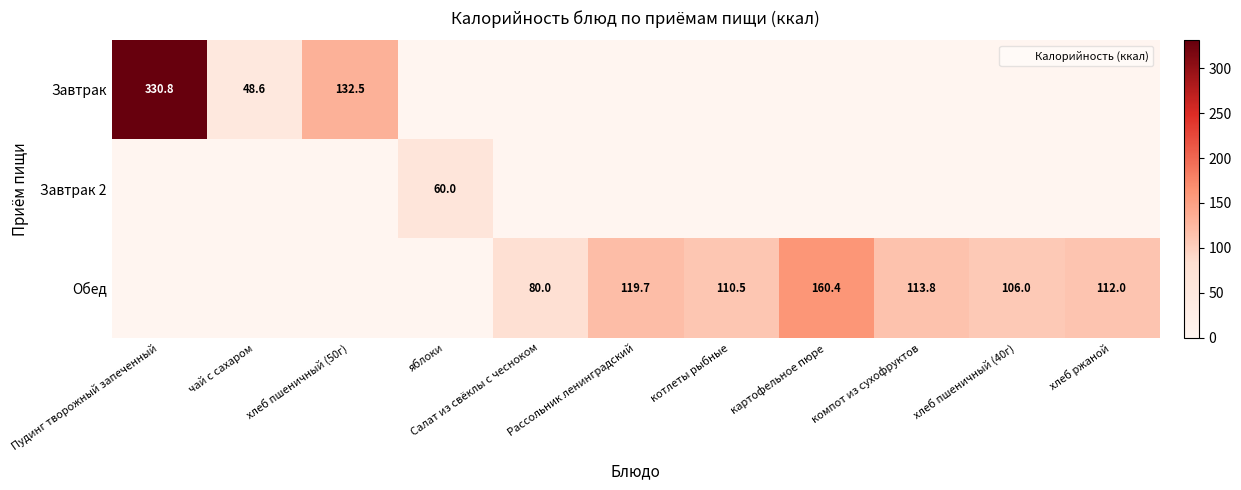

What is the sum of the Обед values at чай с сахаром and хлеб пшеничный (40г)?

106.0